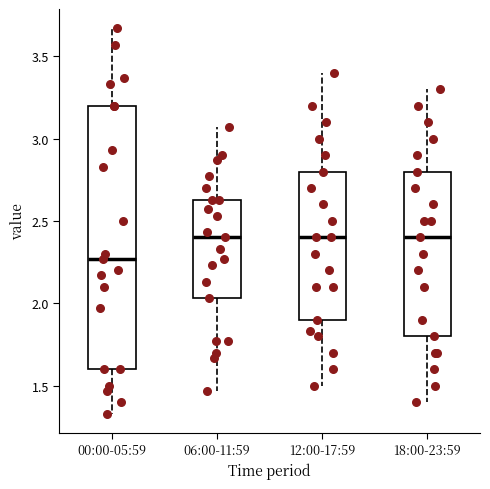

Comparing the boxes themselves (not the whiskers), which one is the tallest?

00:00-05:59